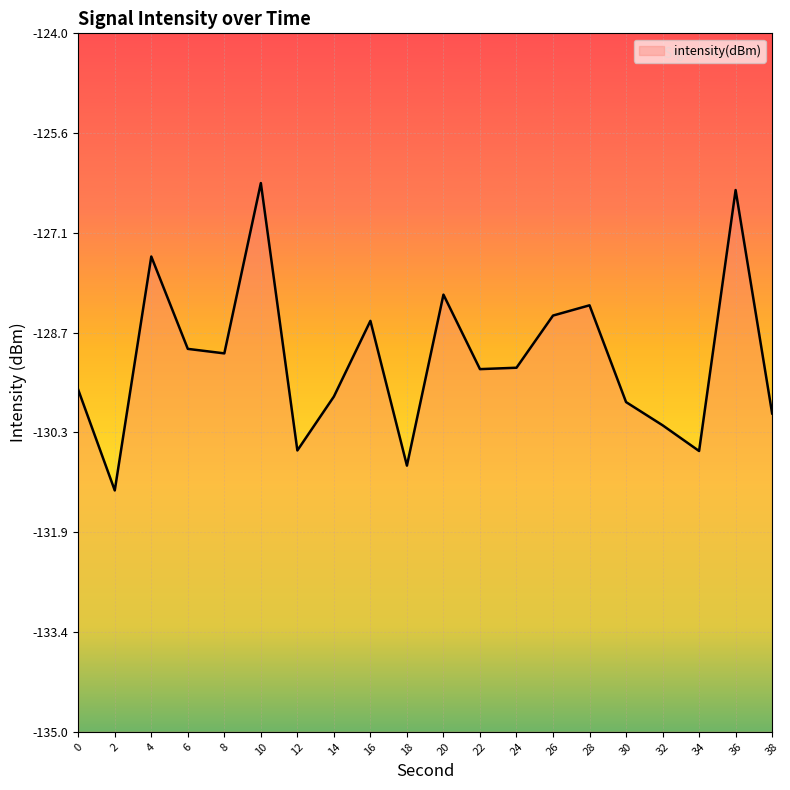

What is the greatest value displayed?

-126.4